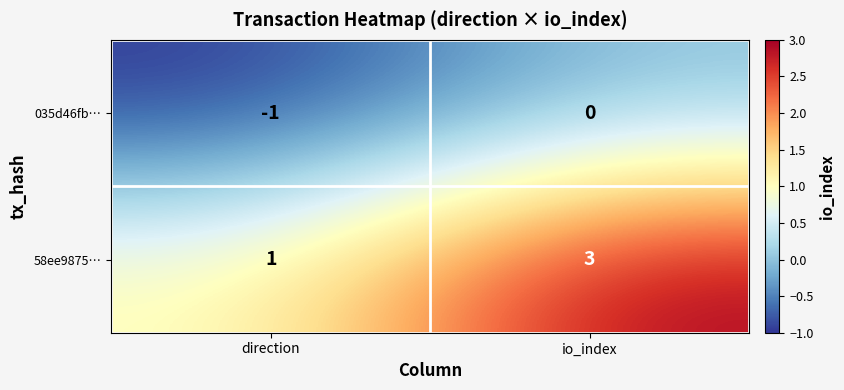

Reading left to right, list all the values displayed in this chart.

035d46fb…: -1	0
58ee9875…: 1	3